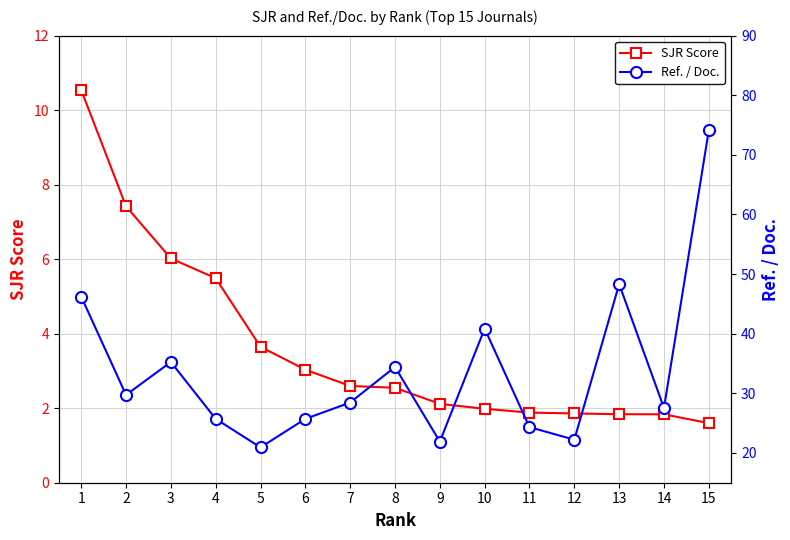

Is this an area chart (filled region under the line)?

No